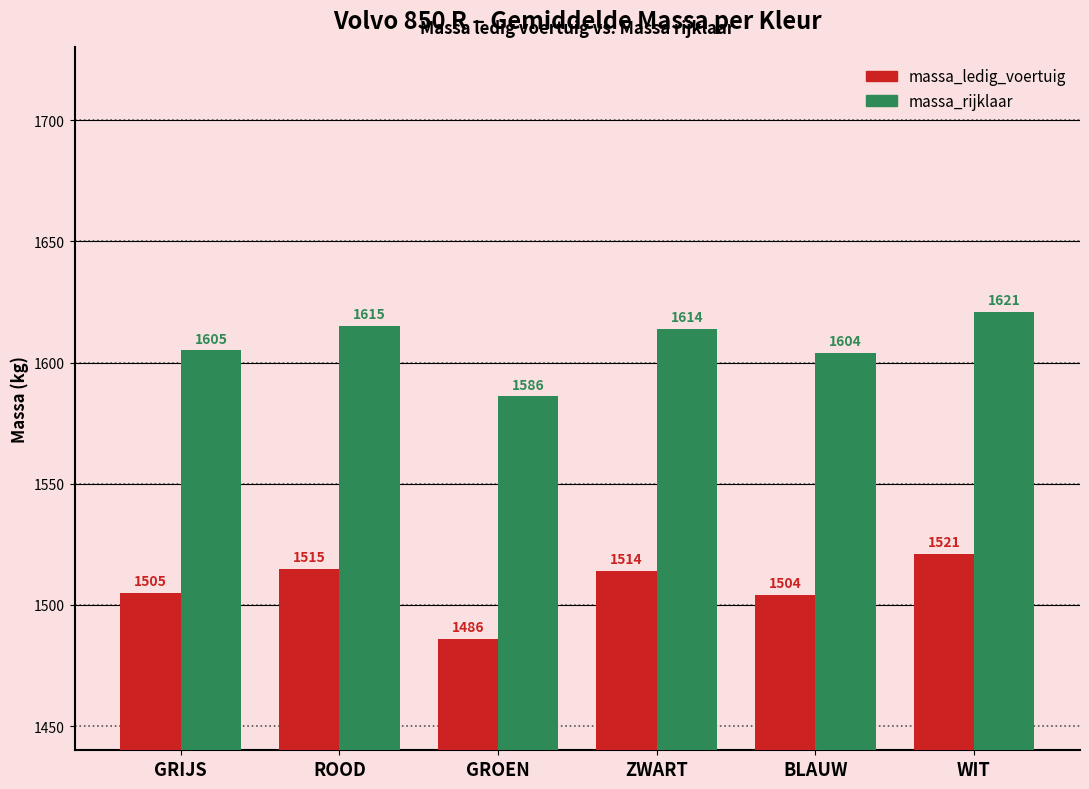

What is the minimum value shown in the chart?

1486